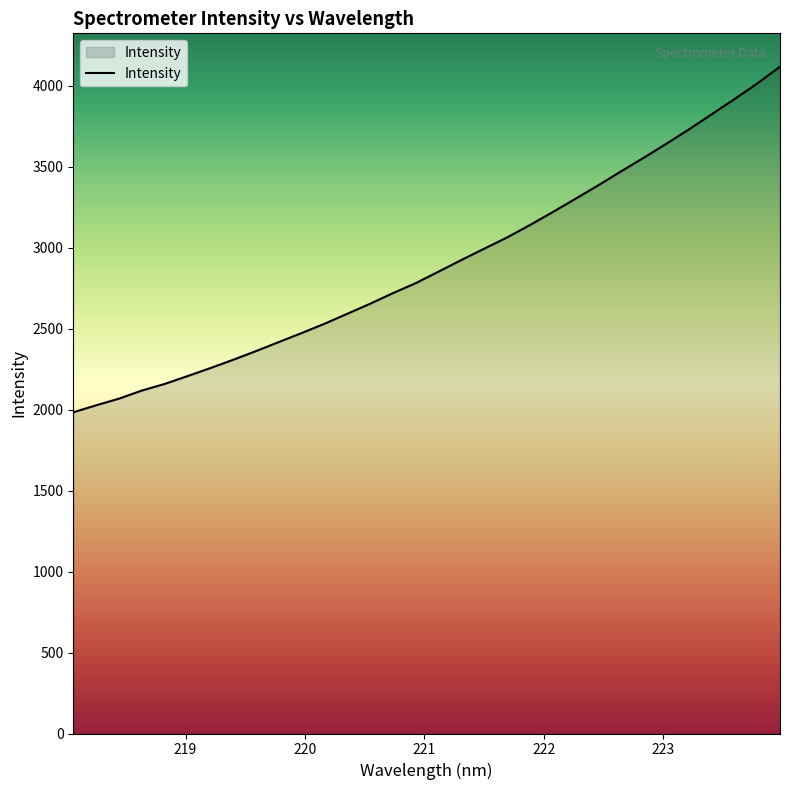

What is the smallest value displayed?

1982.9